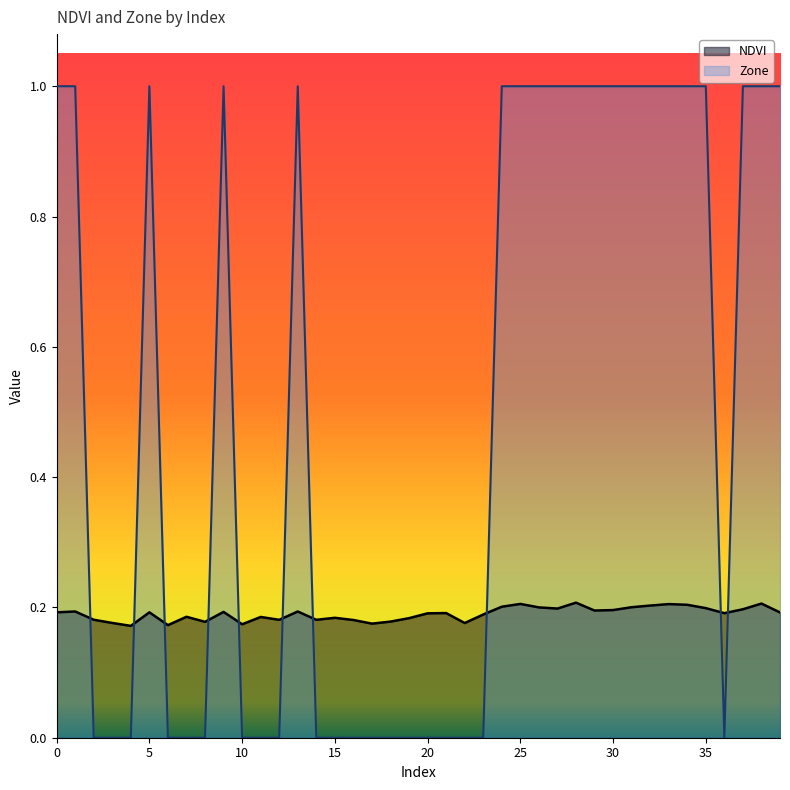

What are all the series names shown in the legend?

NDVI, Zone